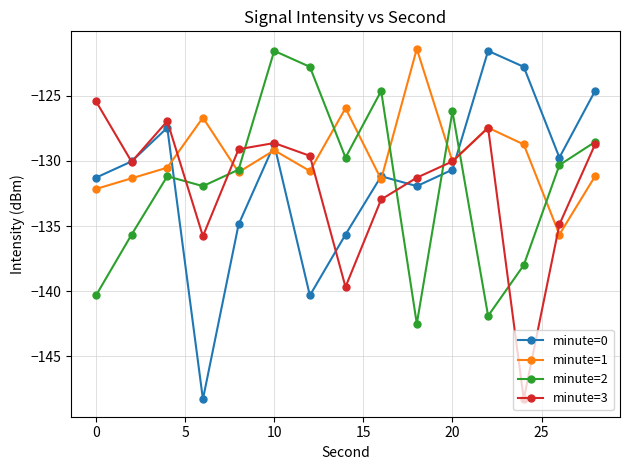

After their last crossing, which series has the higher values: minute=0 or minute=2?

minute=0